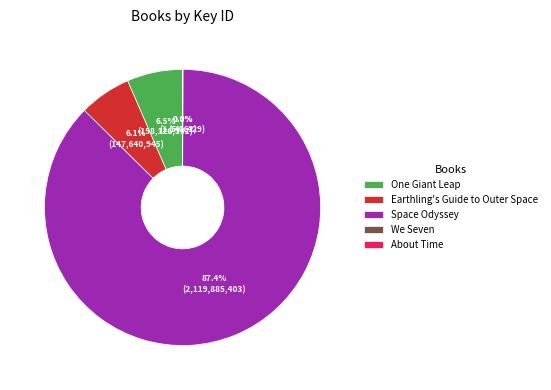

What percentage is the Space Odyssey slice, to the nearest percent?

87%